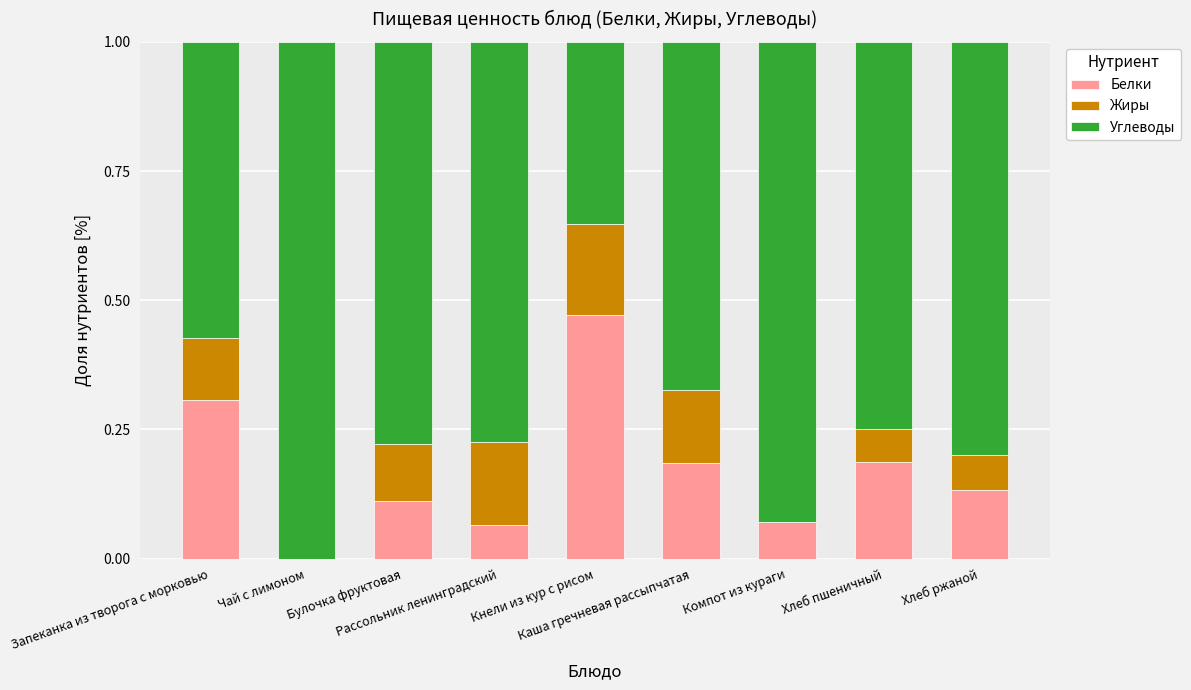

At Чай с лимоном, list the series in order from smallest to largest.

Белки, Жиры, Углеводы